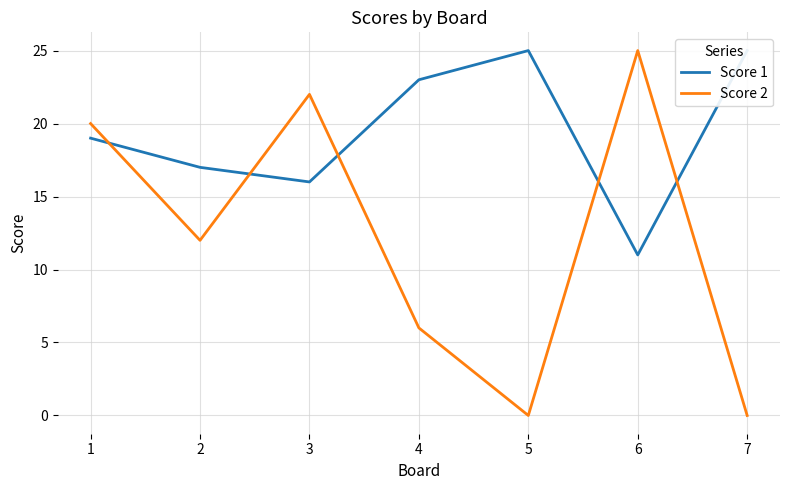

In Score 2, how many points are lower than both neighbors (excluding endpoints)?

2